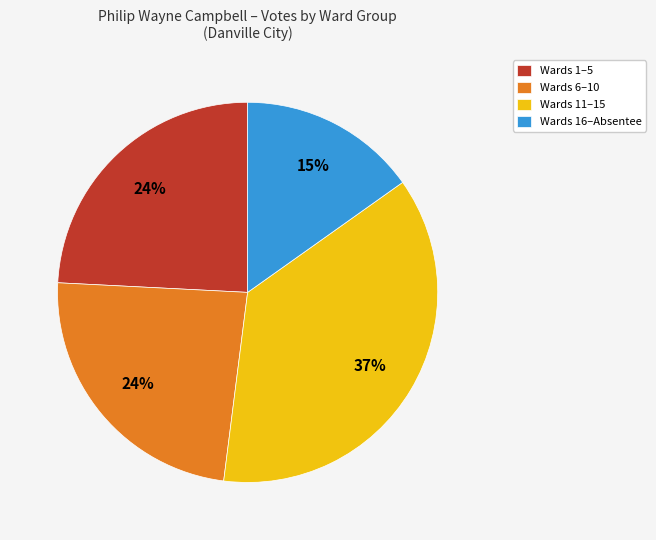

Does any single category account for the majority?

No